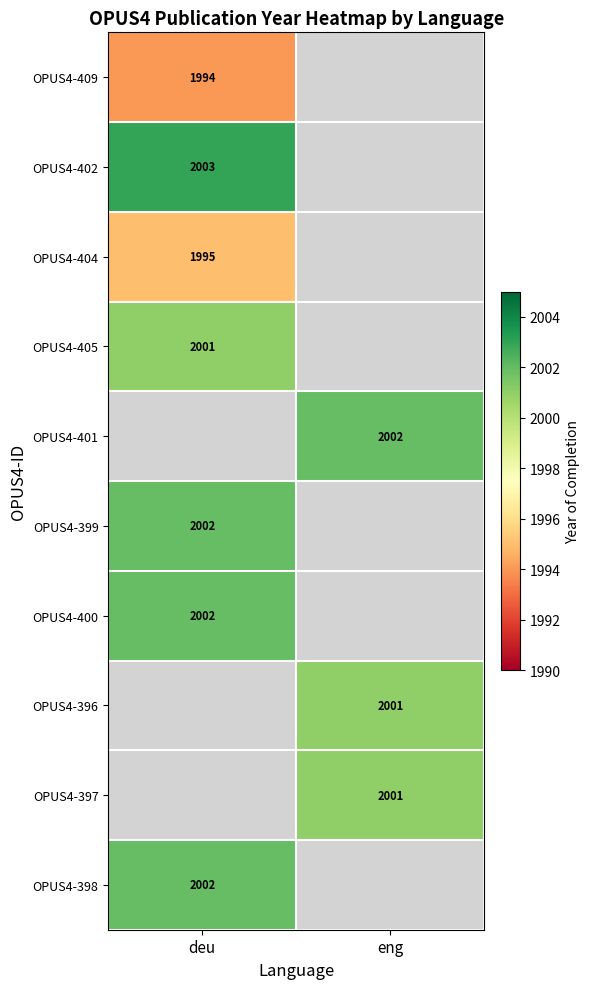

Is it true that OPUS4-396 equals 2001 at eng?

True